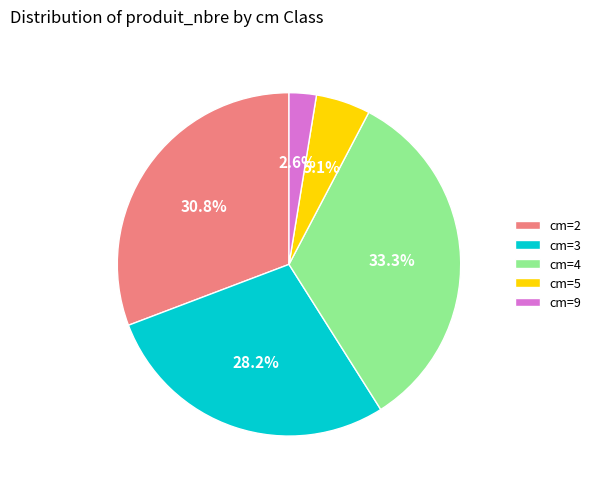

The cm=9 slice represents 3% of the pie. True or false?

True